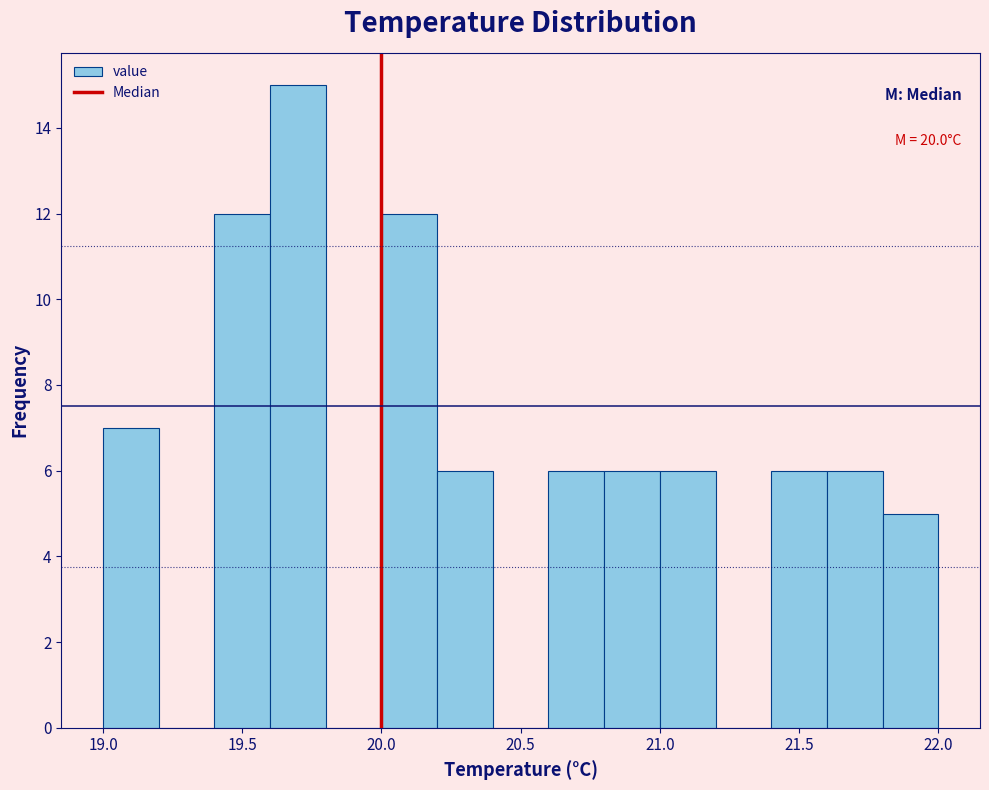

Which range on the x-axis has the tallest bar?

19.6 to 19.8